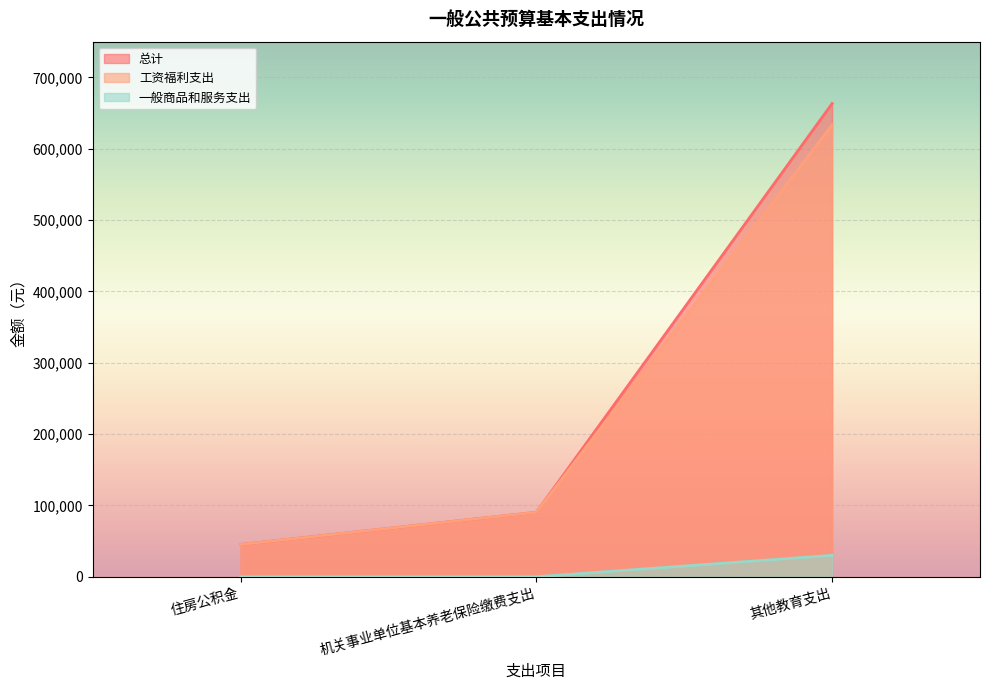

Rank the categories by 工资福利支出 value from highest to lowest.

其他教育支出, 机关事业单位基本养老保险缴费支出, 住房公积金